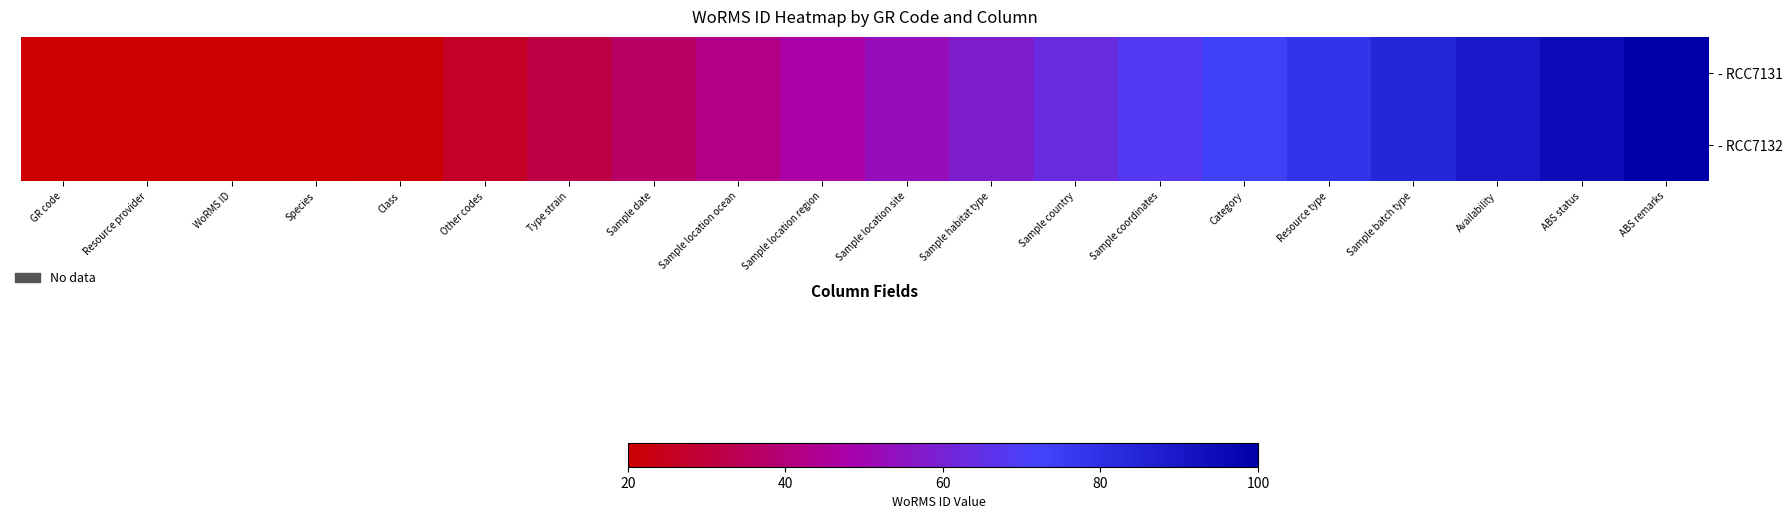

Reading right to left, extract all data points from this chart.

- RCC7131: ABS remarks=100.0	ABS status=94.7	Availability=89.5	Sample batch type=84.2	Resource type=78.9	Category=73.7	Sample coordinates=68.4	Sample country=63.2	Sample habitat type=57.9	Sample location site=52.6	Sample location region=47.4	Sample location ocean=42.1	Sample date=36.8	Type strain=31.6	Other codes=26.3	Class=21.1	Species=15.8	WoRMS ID=10.5	Resource provider=5.3	GR code=0.0
- RCC7132: ABS remarks=100.0	ABS status=94.7	Availability=89.5	Sample batch type=84.2	Resource type=78.9	Category=73.7	Sample coordinates=68.4	Sample country=63.2	Sample habitat type=57.9	Sample location site=52.6	Sample location region=47.4	Sample location ocean=42.1	Sample date=36.8	Type strain=31.6	Other codes=26.3	Class=21.1	Species=15.8	WoRMS ID=10.5	Resource provider=5.3	GR code=0.0